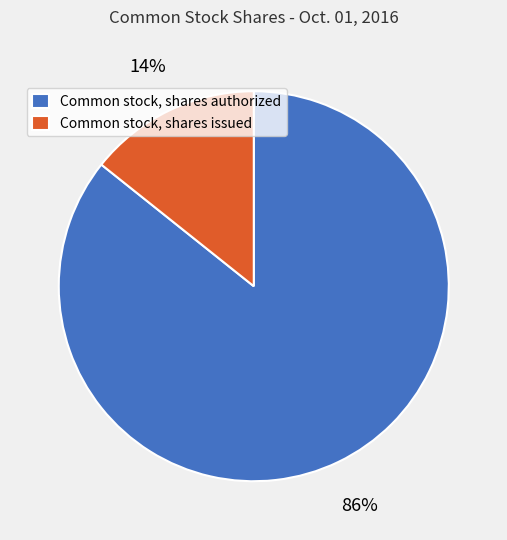

Is it true that Common stock, shares issued is 14% of the pie?

True